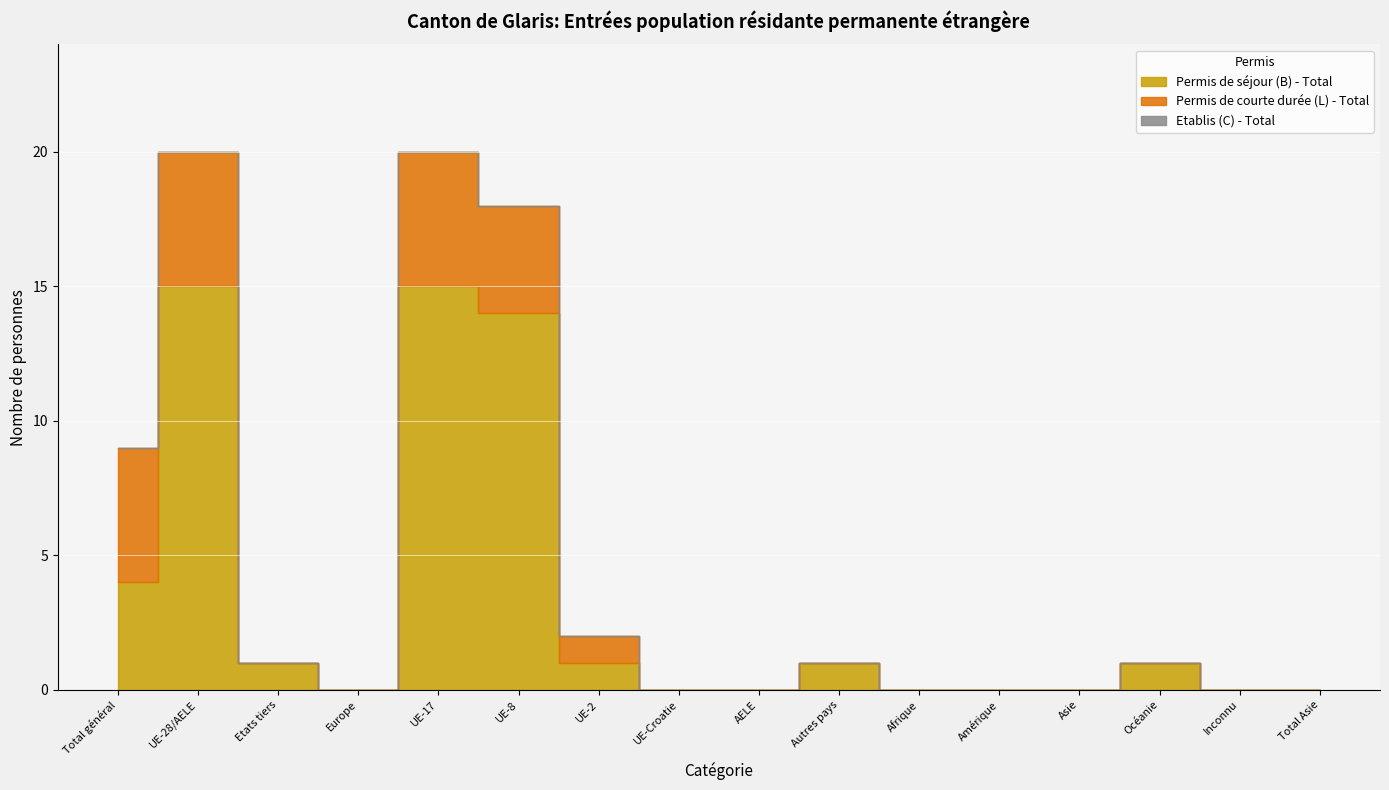

Reading left to right, what are all the values shown in this chart?

Permis de séjour (B) - Total: 4	15	1	0	15	14	1	0	0	1	0	0	0	1	0	0
Permis de courte durée (L) - Total: 5	5	0	0	5	4	1	0	0	0	0	0	0	0	0	0
Etablis (C) - Total: 0	0	0	0	0	0	0	0	0	0	0	0	0	0	0	0